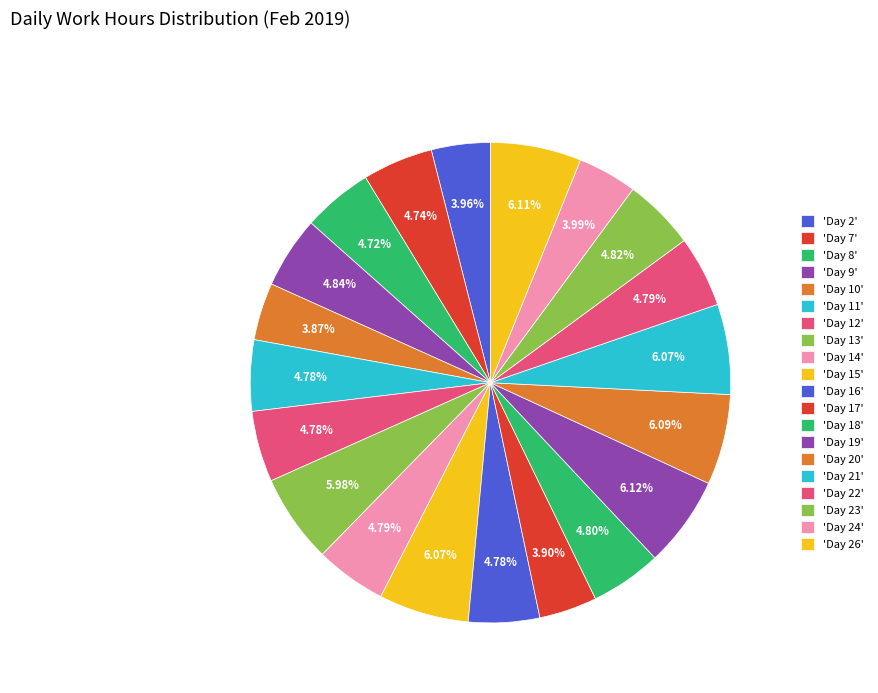

Count the number of slices in the pie.

20